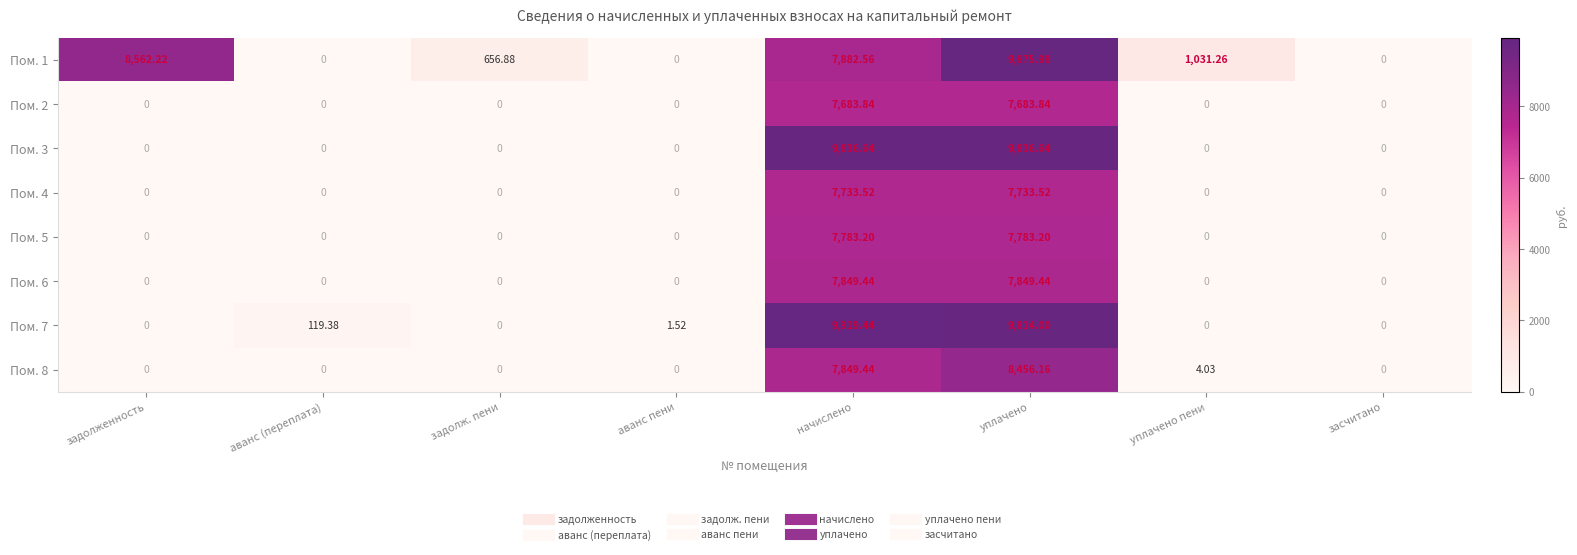

Which series has the largest total across all categories?

Пом. 1